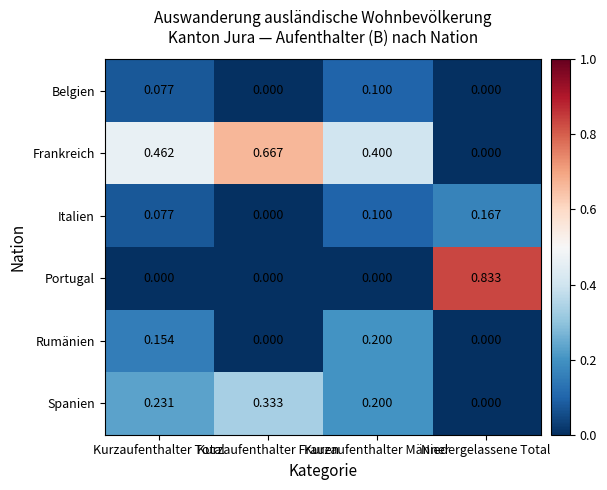

Which category has the highest value in the Italien series?

Niedergelassene Total